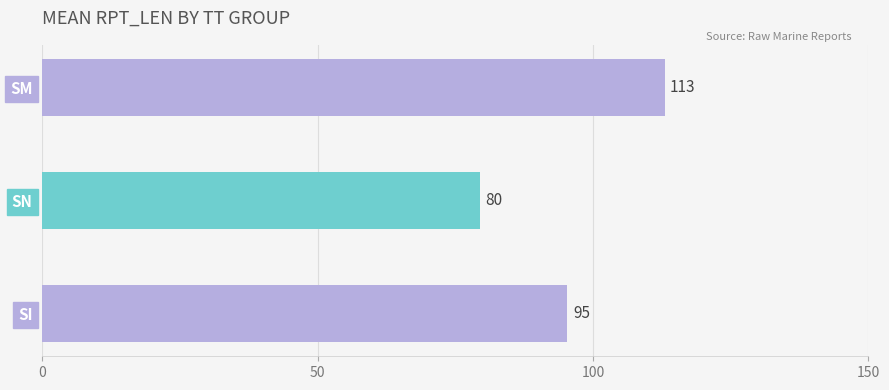

What is the ratio of the value at SM to the value at SN?

1.4